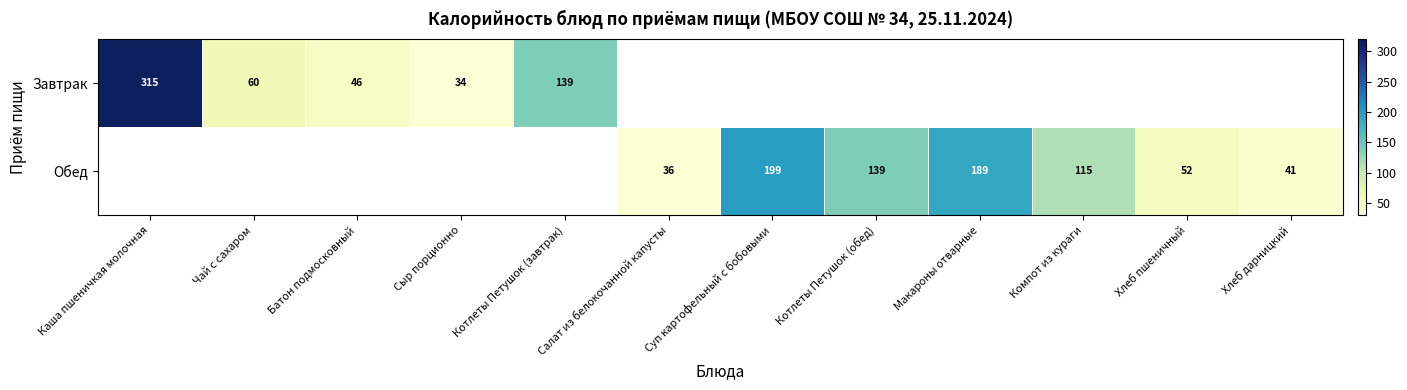

How many data points does each series have?

12